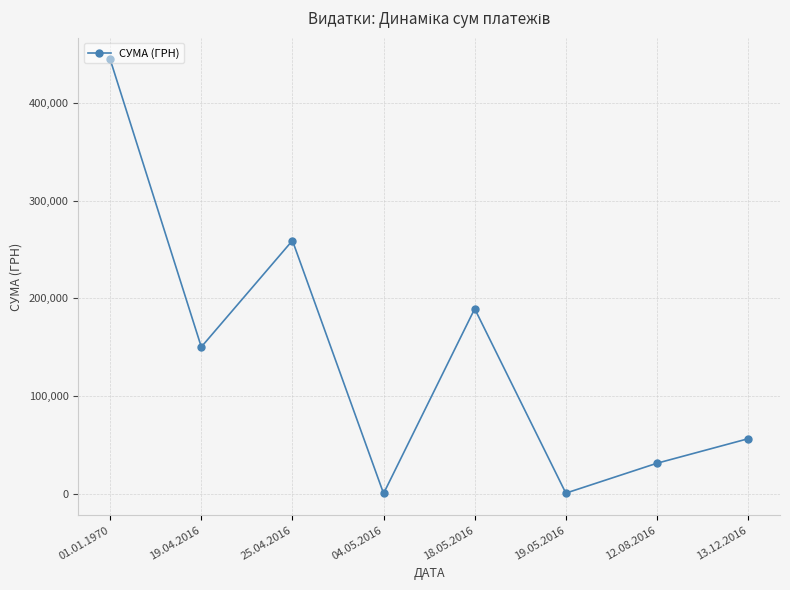

What is the difference between the maximum and minimum values?

444517.3